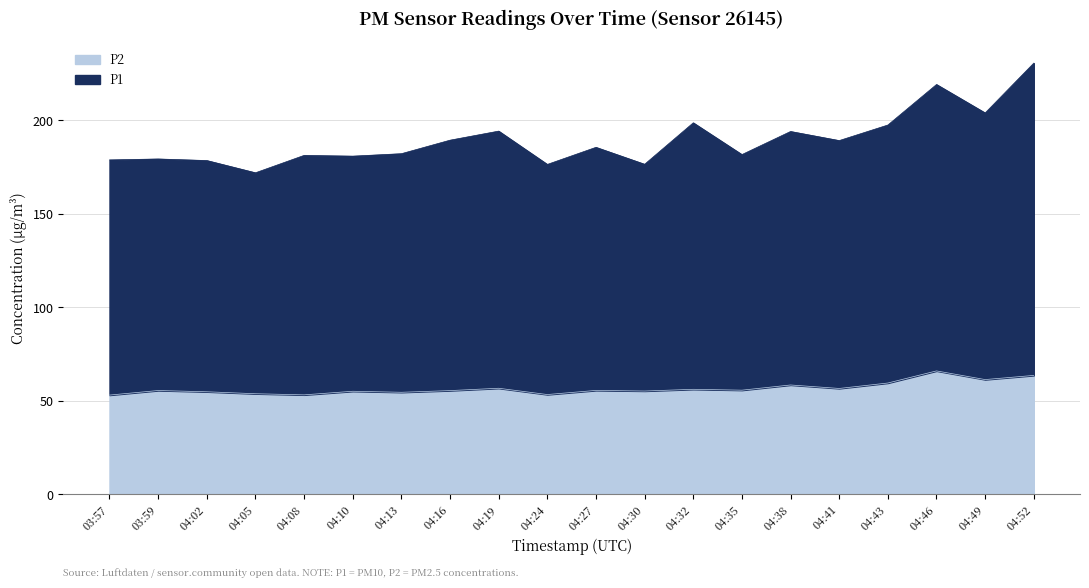

How many lines are shown in the chart?

2